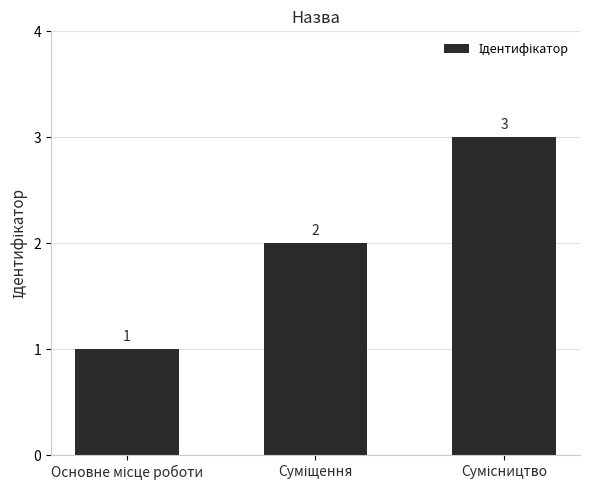

What is the greatest value displayed?

3